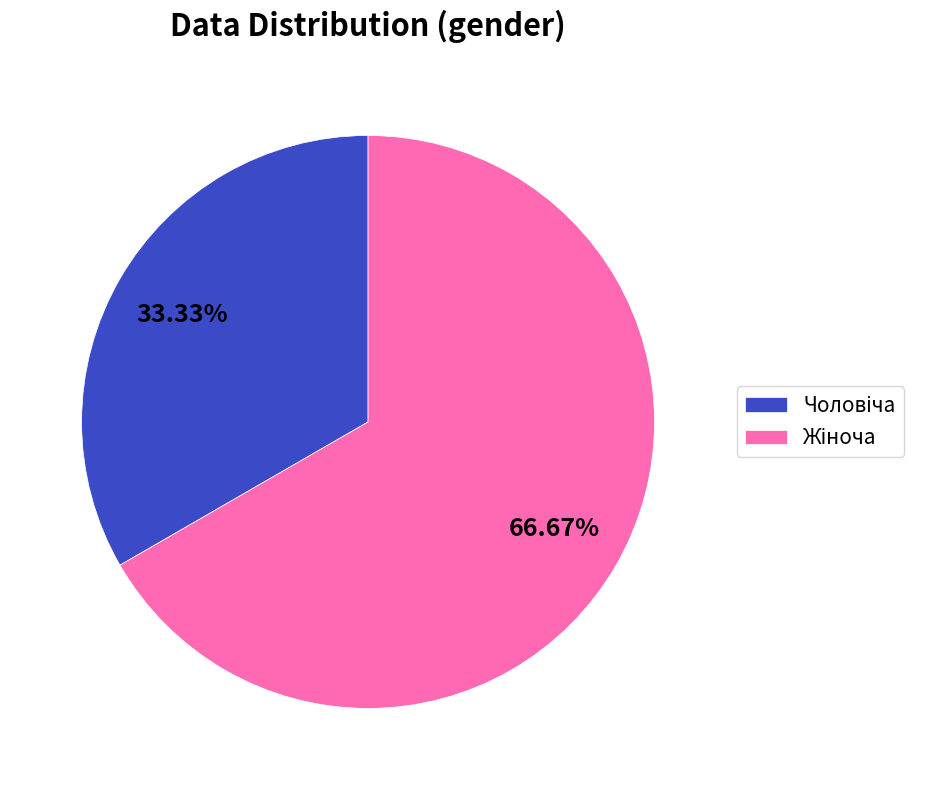

How many slices are in this pie chart?

2